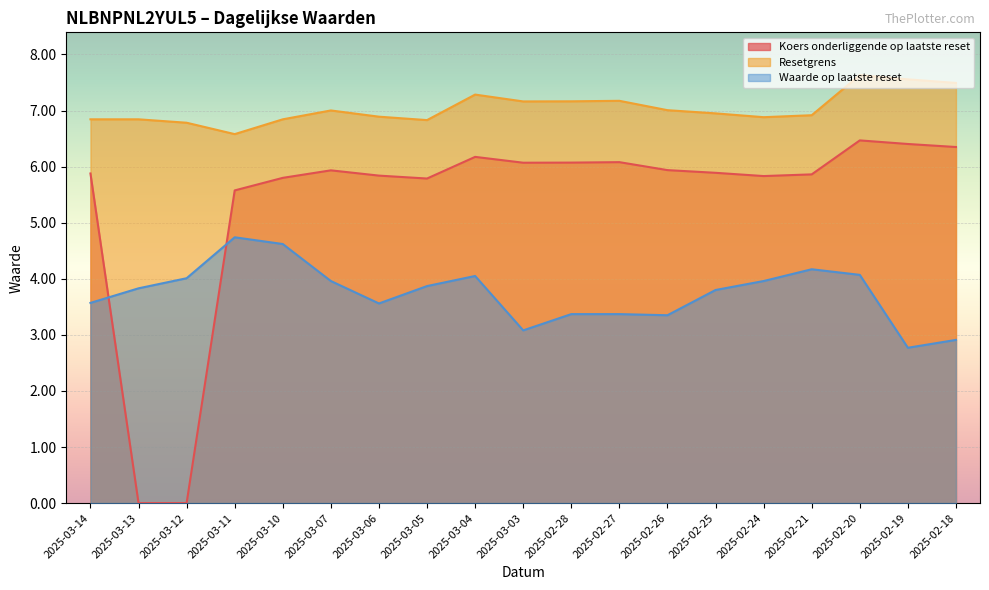

What are all the series names shown in the legend?

Koers onderliggende op laatste reset, Resetgrens, Waarde op laatste reset